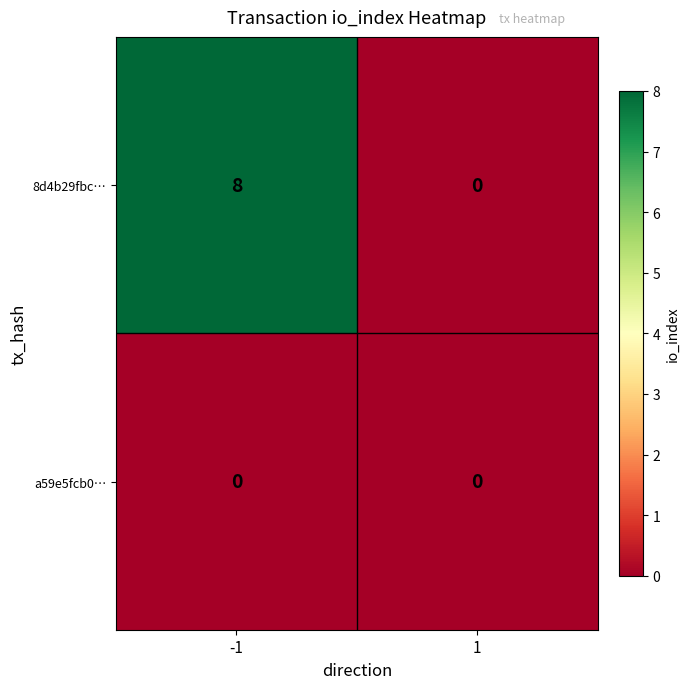

Which series has the largest total across all categories?

8d4b29fbc…